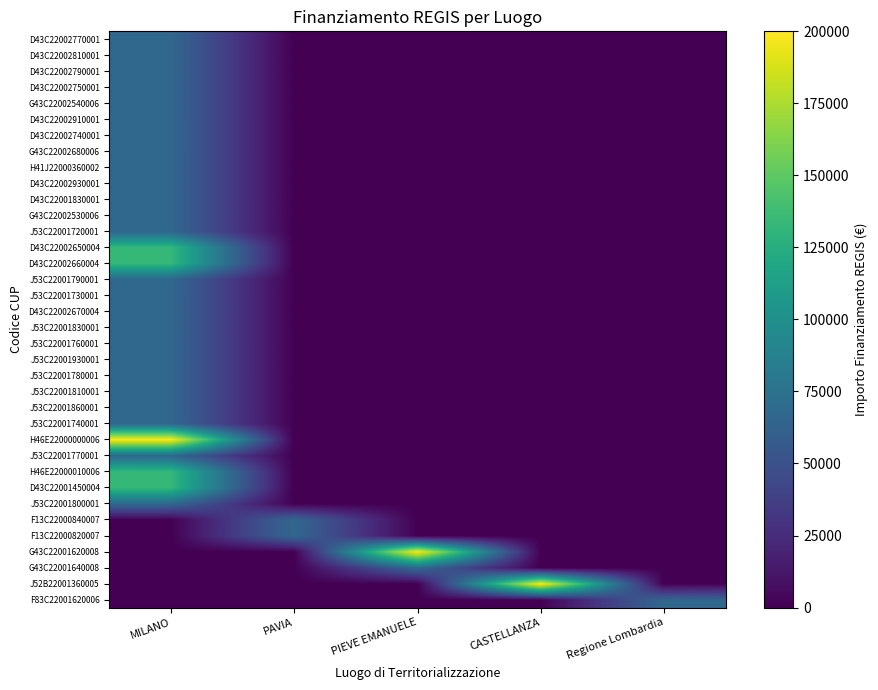

At how many categories does at least one series exceed 69574?

3